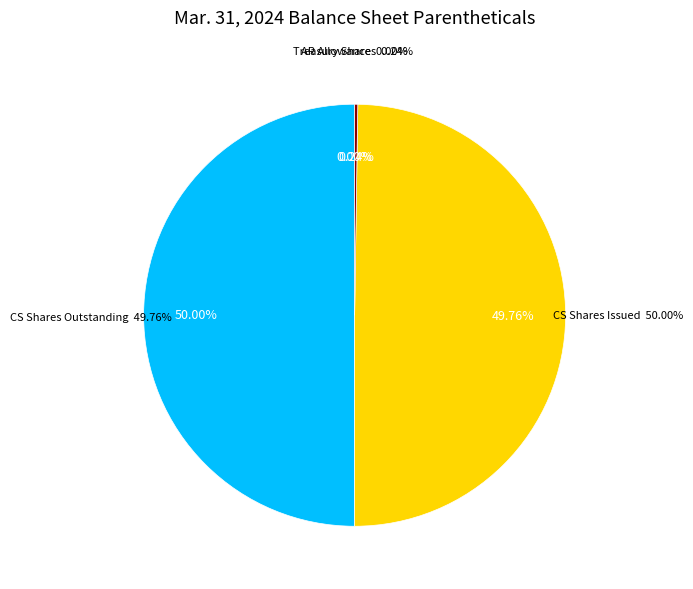

Do Treasury Stock Shares and Accounts Receivable Allowance together represent more than half of the pie?

No